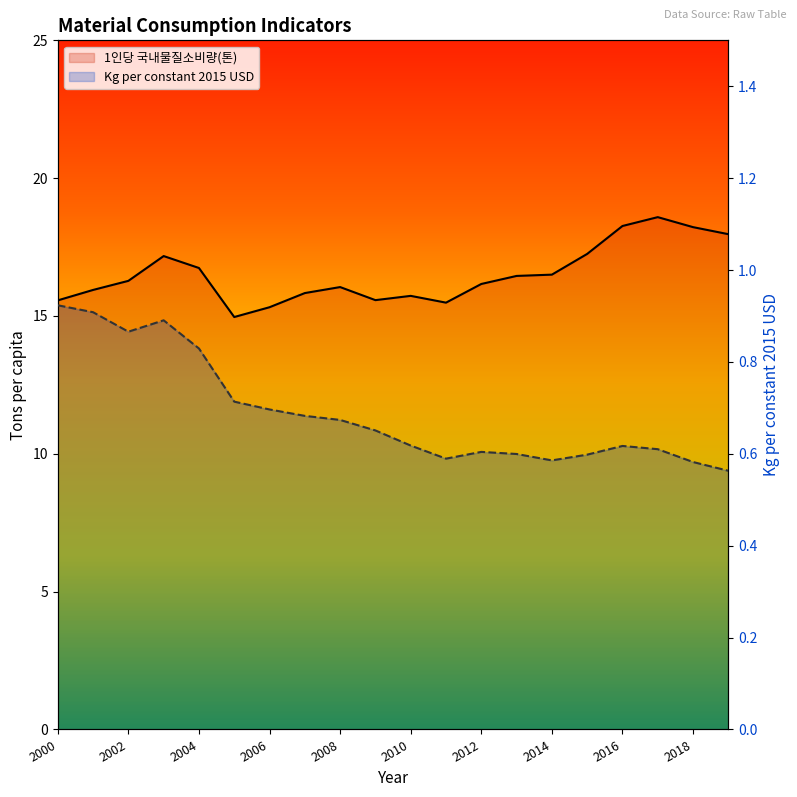

Rank the series by their maximum value, from lowest to highest.

Kg per constant 2015 USD, 1인당 국내물질소비량(톤)